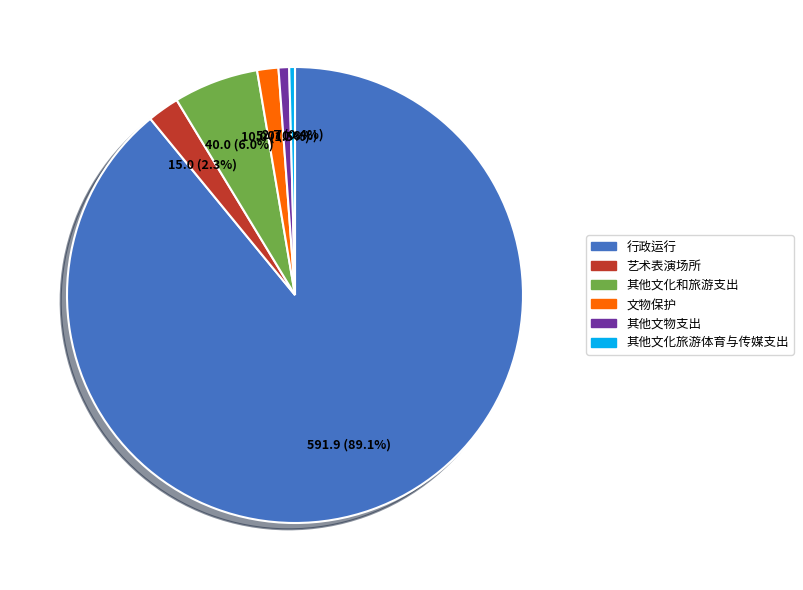

Is there a majority slice in this chart?

Yes